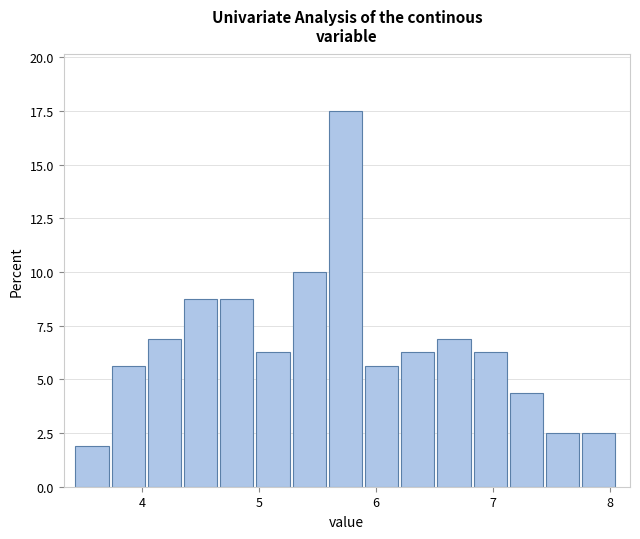

Around what value on the x-axis is the tallest bar? Give the approximate position of its centre, as read against the axis.

5.7